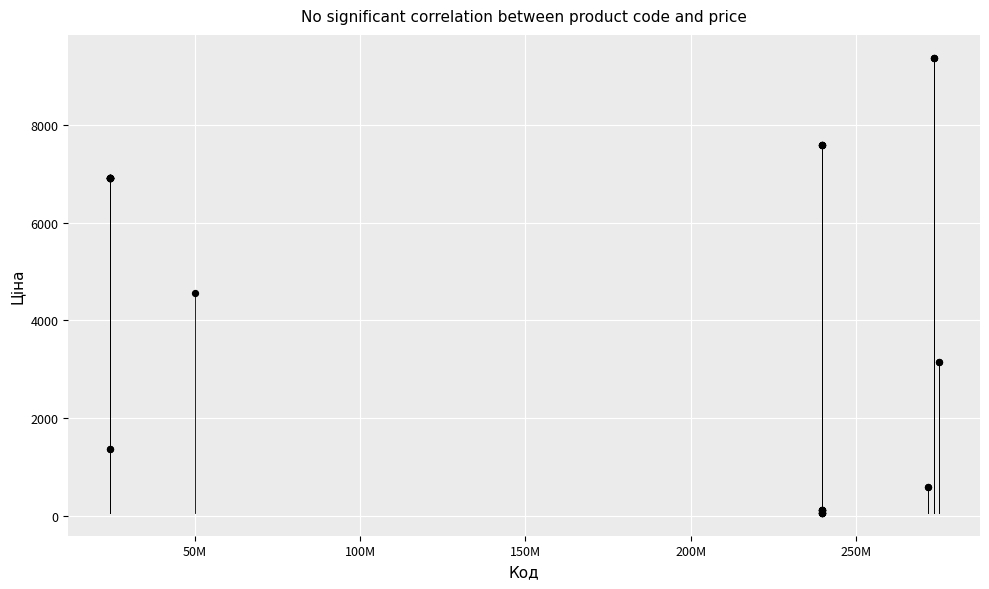

What Y value in the scatter plot is closest to 4720?

4561.9